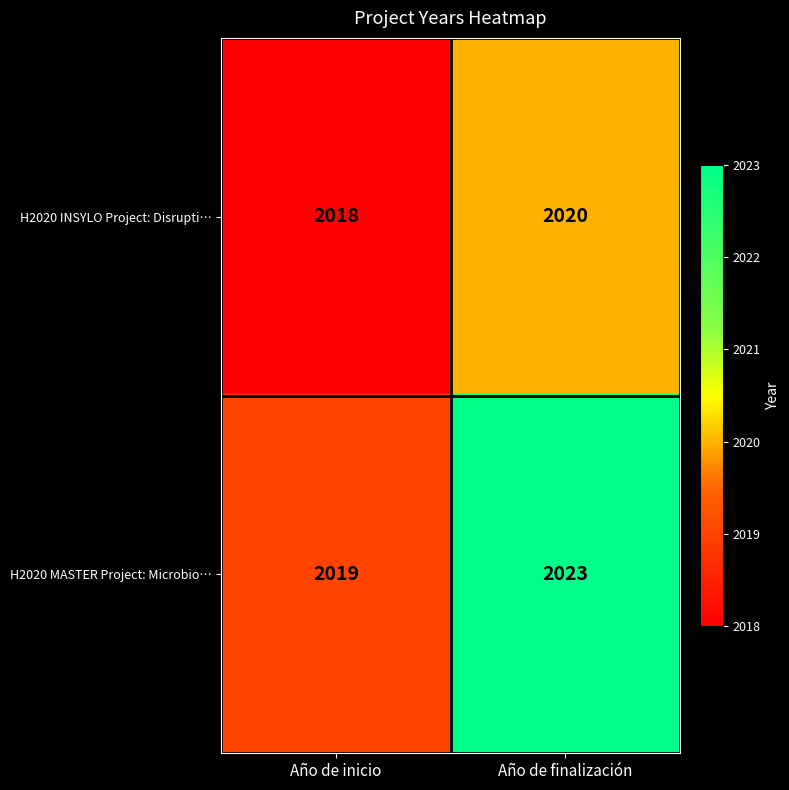

True or false: H2020 INSYLO Project: Disrupti… has a value of 2018 at Año de inicio.

True